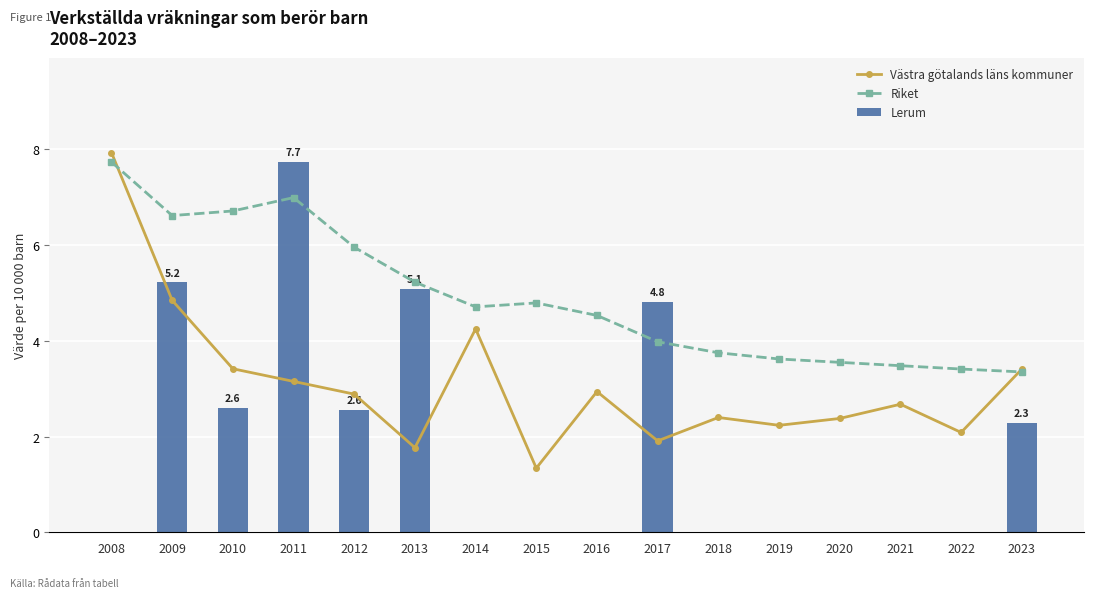

Is the value of Västra götalands läns kommuner at 2010 greater than the value of Riket at 2017?

No